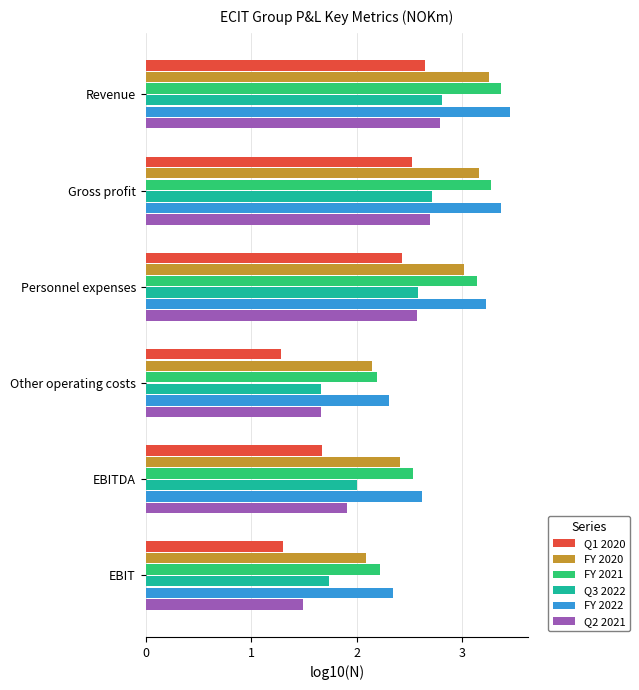

Is it true that FY 2021 equals 3.8 at Other operating costs?

False